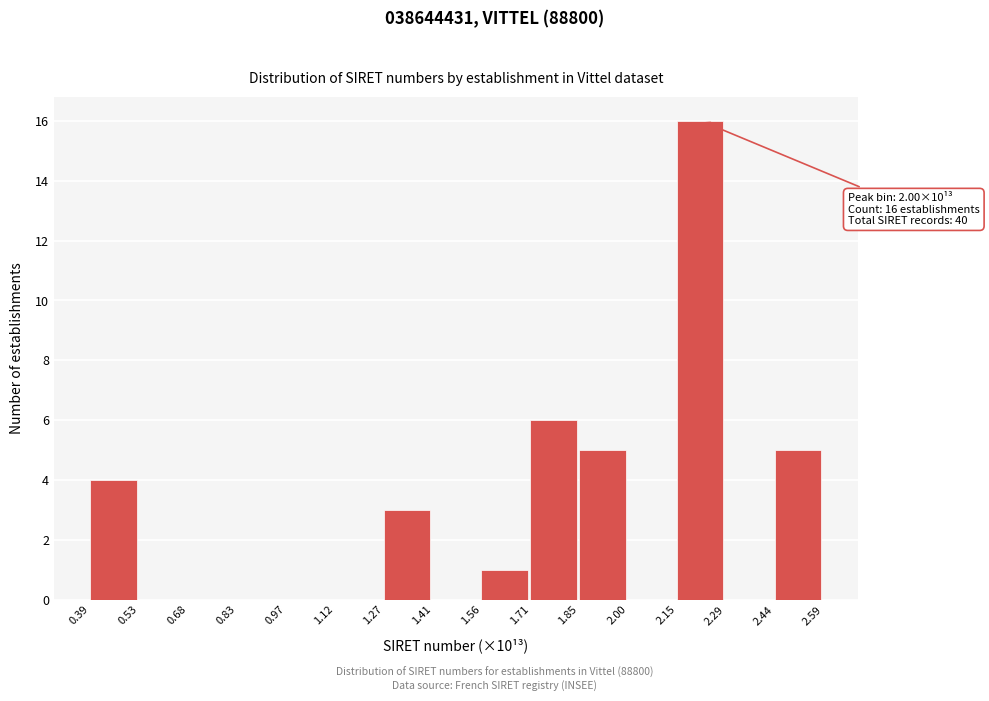

Reading left to right, what are all the values shown in this chart?

0.39=4	0.53=0	0.68=0	0.83=0	0.97=0	1.12=0	1.27=3	1.41=0	1.56=1	1.71=6	1.85=5	2.00=0	2.15=16	2.29=0	2.44=5